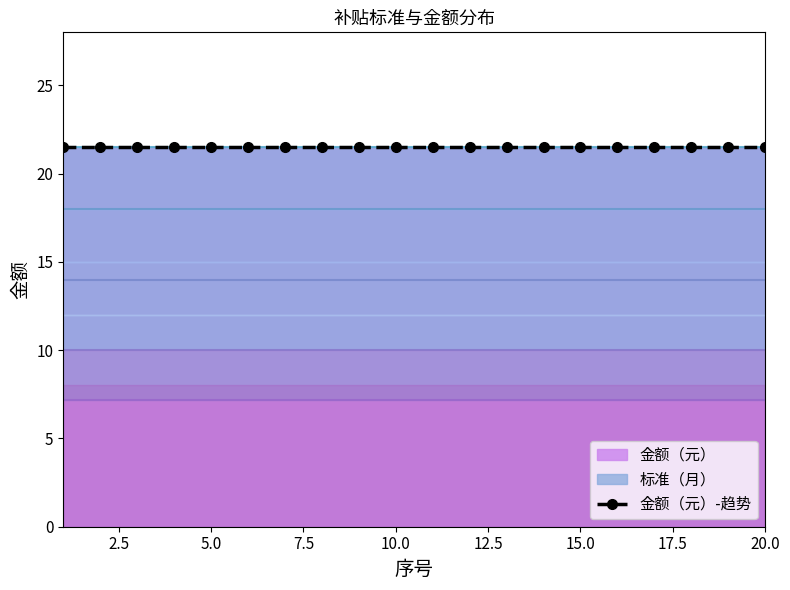

Reading left to right, what are all the values shown in this chart?

标准（月）: 1=7.2	2=7.2	3=7.2	4=7.2	5=7.2	6=7.2	7=7.2	8=7.2	9=7.2	10=7.2	11=7.2	12=7.2	13=7.2	14=7.2	15=7.2	16=7.2	17=7.2	18=7.2	19=7.2	20=7.2
金额（元）: 1=21.5	2=21.5	3=21.5	4=21.5	5=21.5	6=21.5	7=21.5	8=21.5	9=21.5	10=21.5	11=21.5	12=21.5	13=21.5	14=21.5	15=21.5	16=21.5	17=21.5	18=21.5	19=21.5	20=21.5